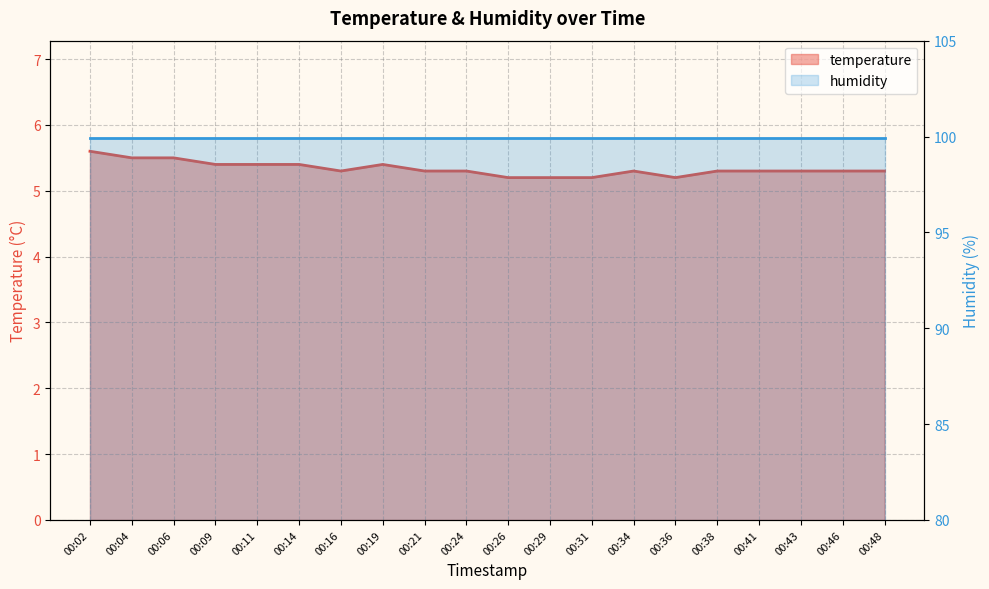

What is the maximum value shown in the chart?

5.6